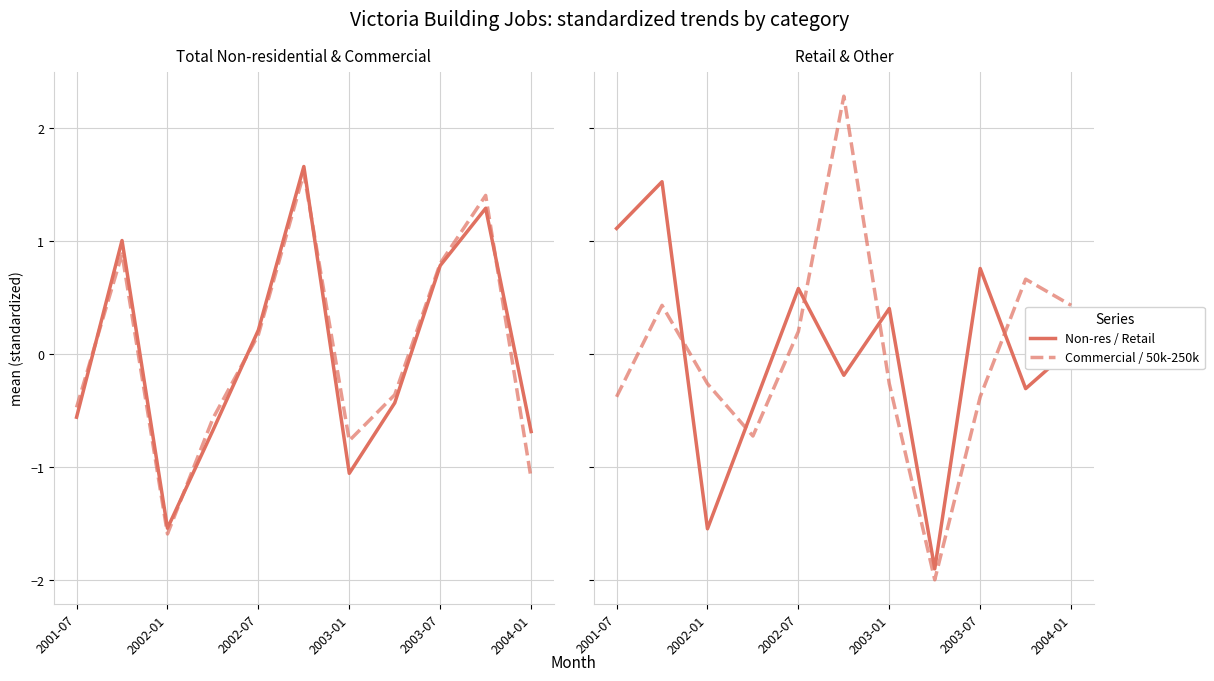

What is the value of the Commercial Buildings Total point at the 11th from the left?

-1.1